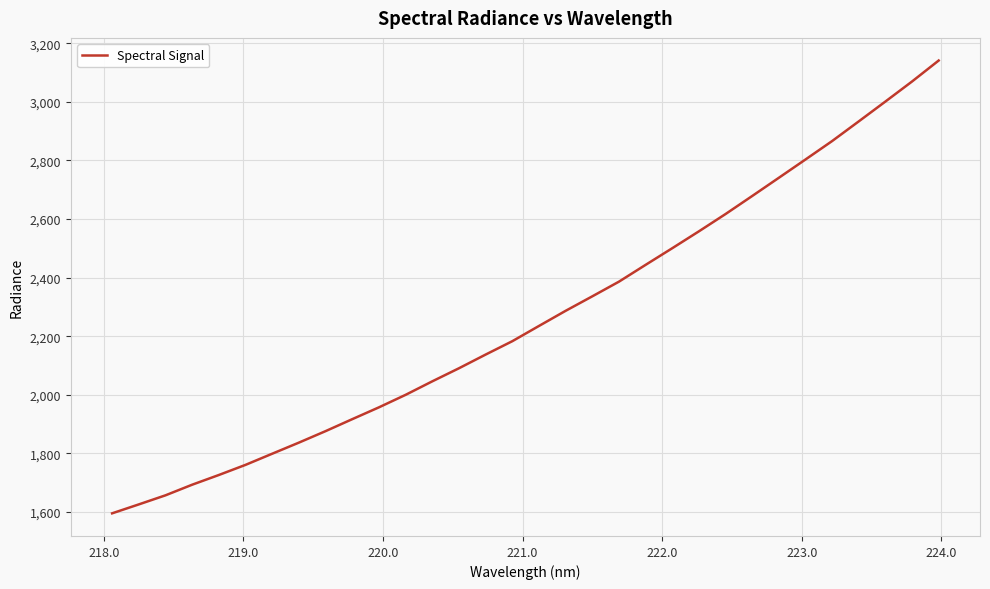

What is the greatest value displayed?

3141.4